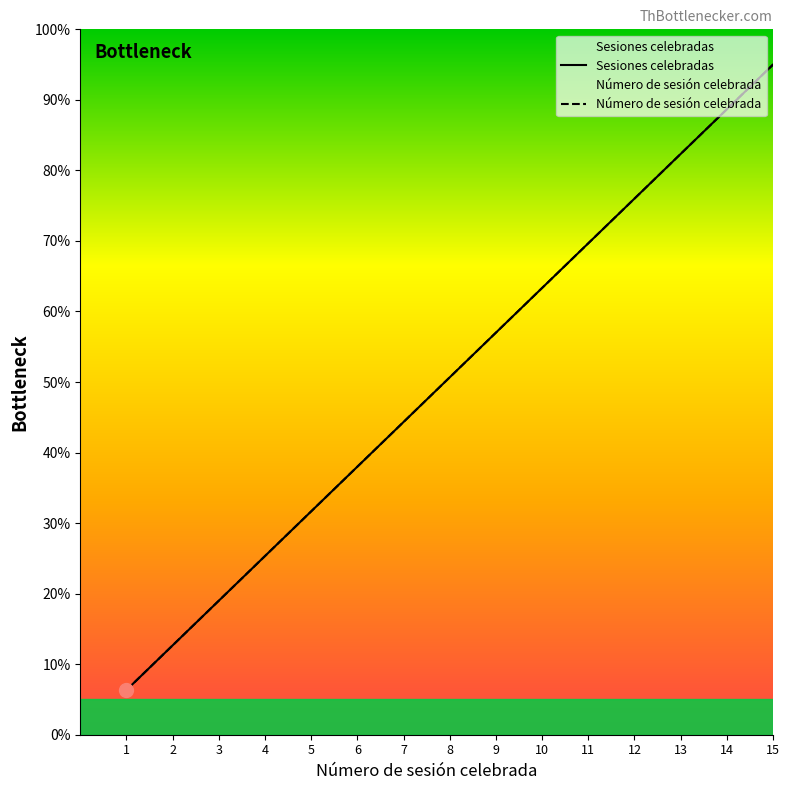

At which category is the sum across all series the highest?

15